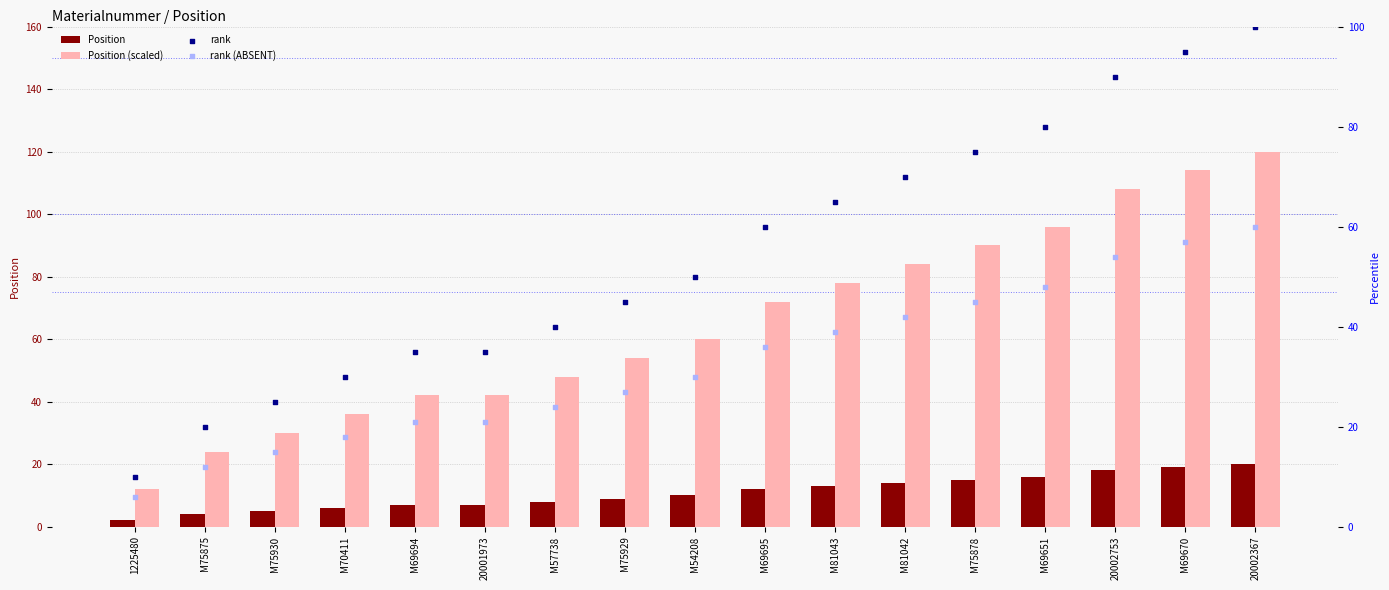

At which category is the sum across all series the highest?

20002367